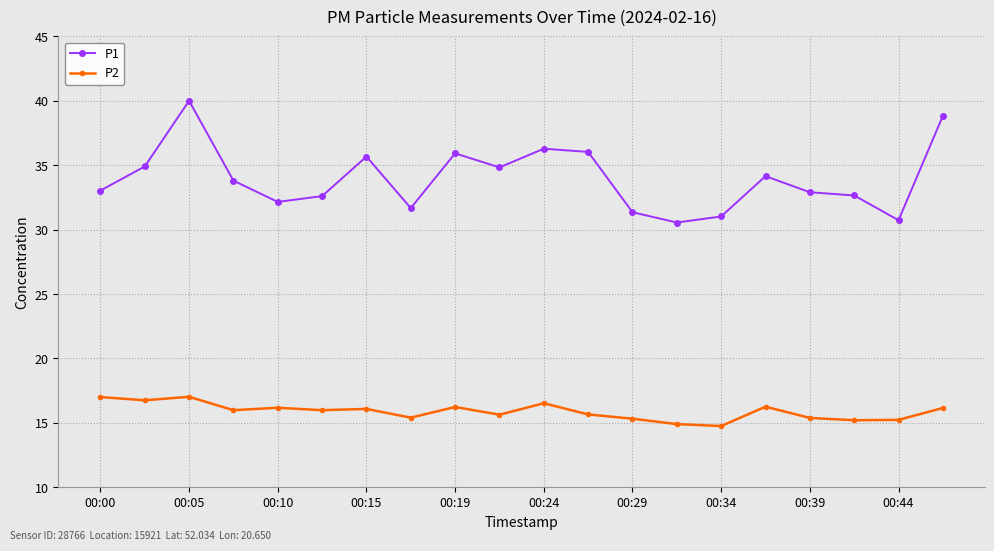

Is this an area chart (filled region under the line)?

No